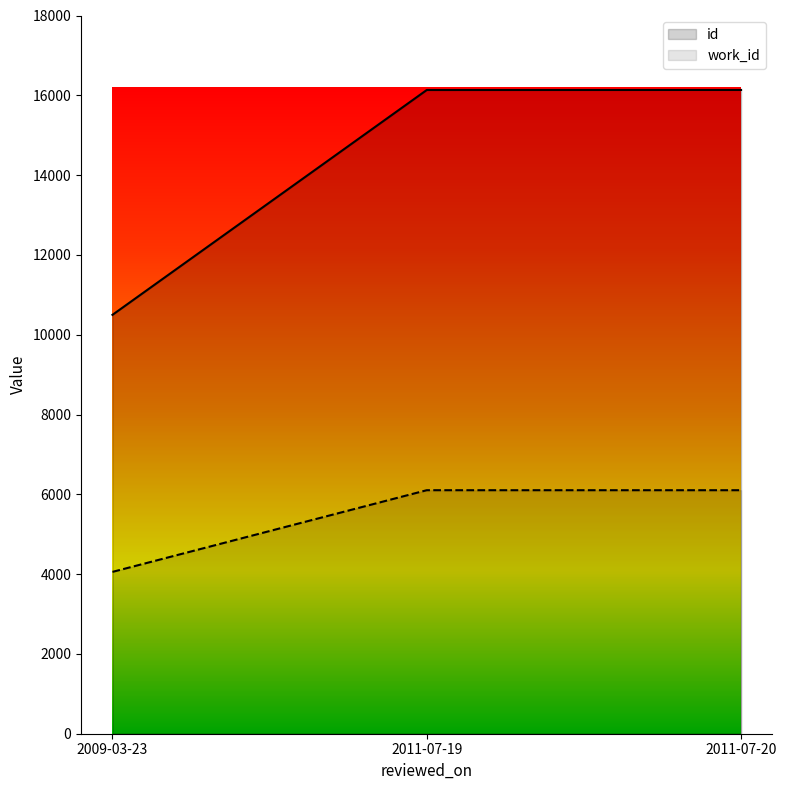

What is the value of the work_id point at the 2nd from the left?

6103